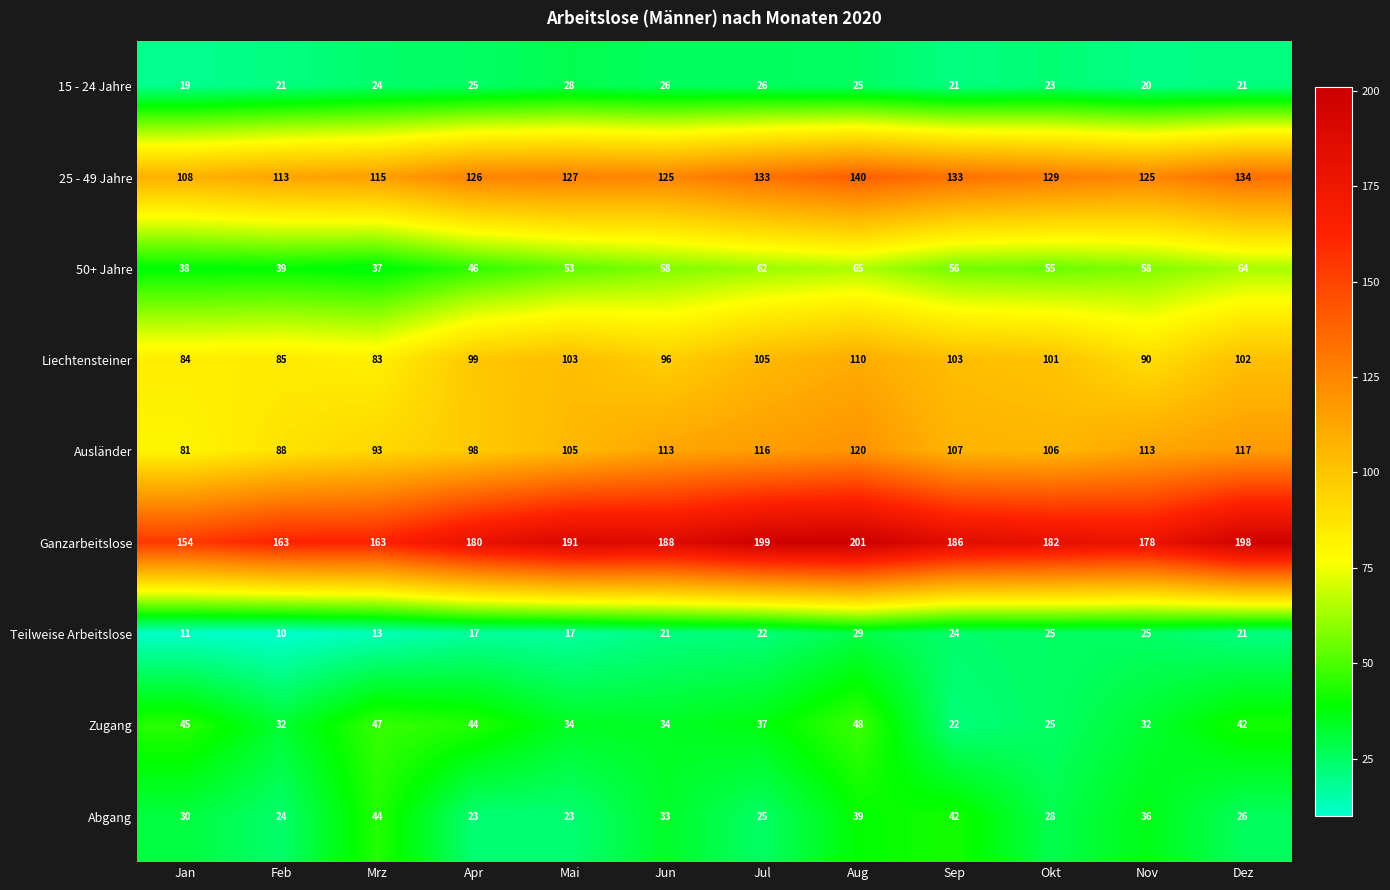

Rank the series by their maximum value, from lowest to highest.

15 - 24 Jahre, Teilweise Arbeitslose, Abgang, Zugang, 50+ Jahre, Liechtensteiner, Ausländer, 25 - 49 Jahre, Ganzarbeitslose